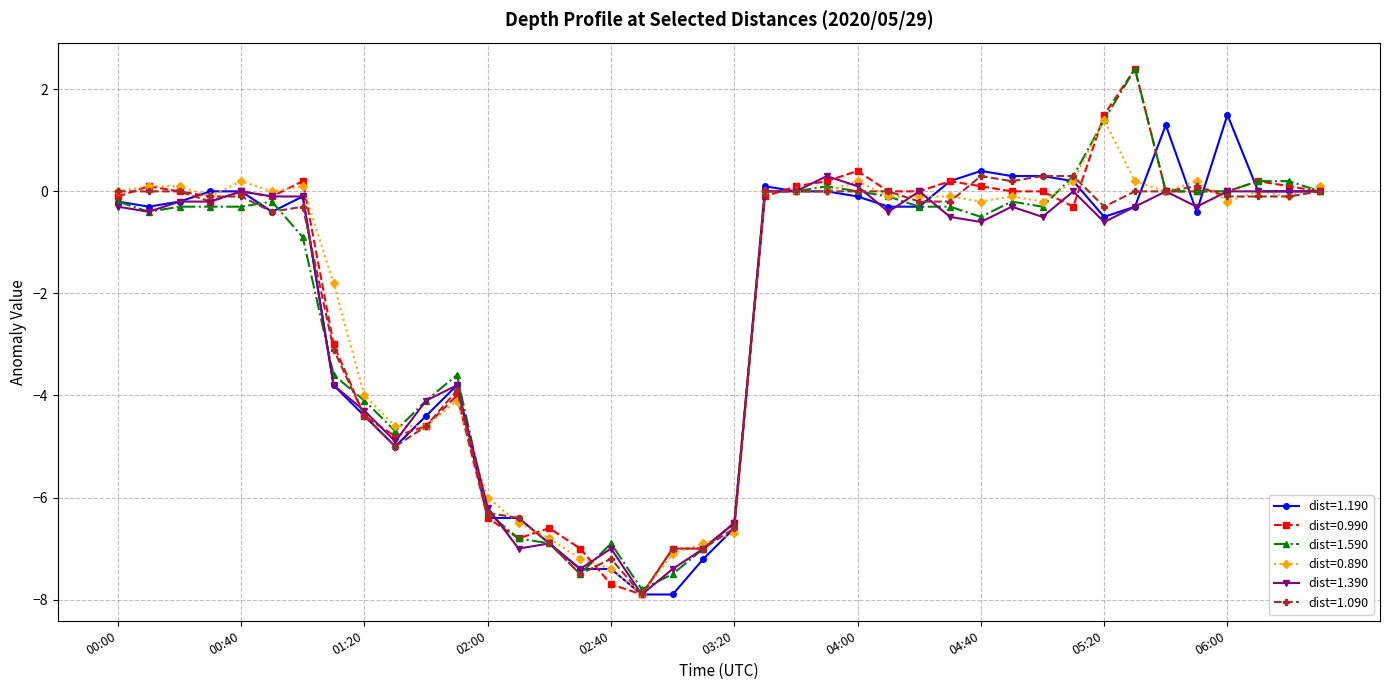

What is the highest value of the dist=1.390 series?

0.3